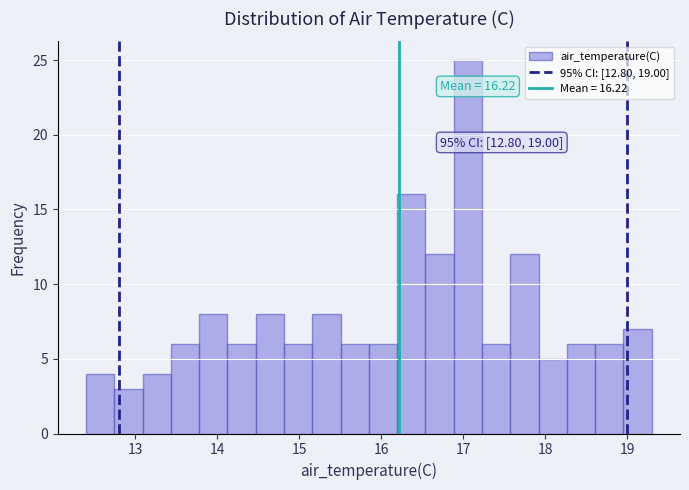

Around what value on the x-axis is the tallest bar? Give the approximate position of its centre, as read against the axis.

17.1